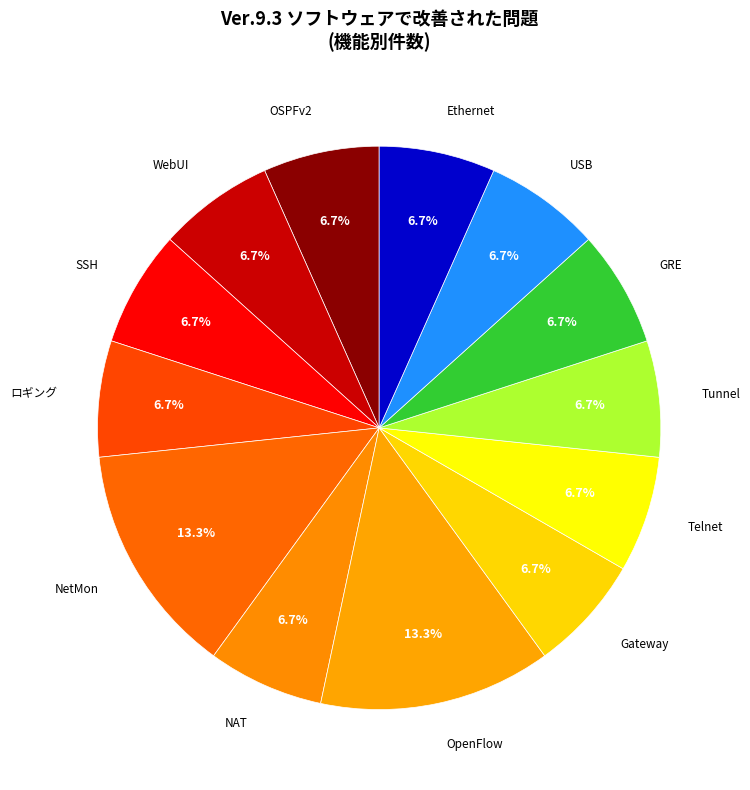

How many segments does this pie chart have?

13